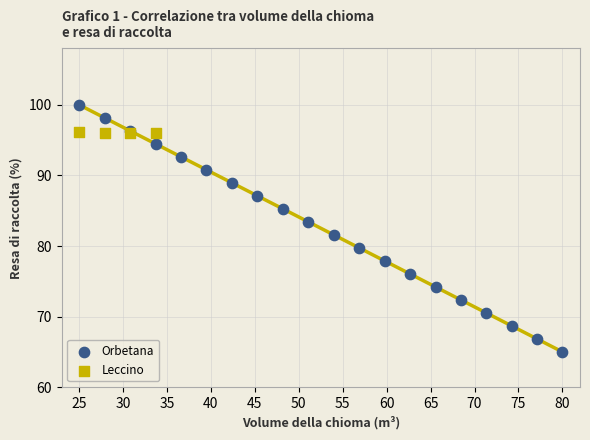

Which series reaches the maximum Y coordinate?

Orbetana